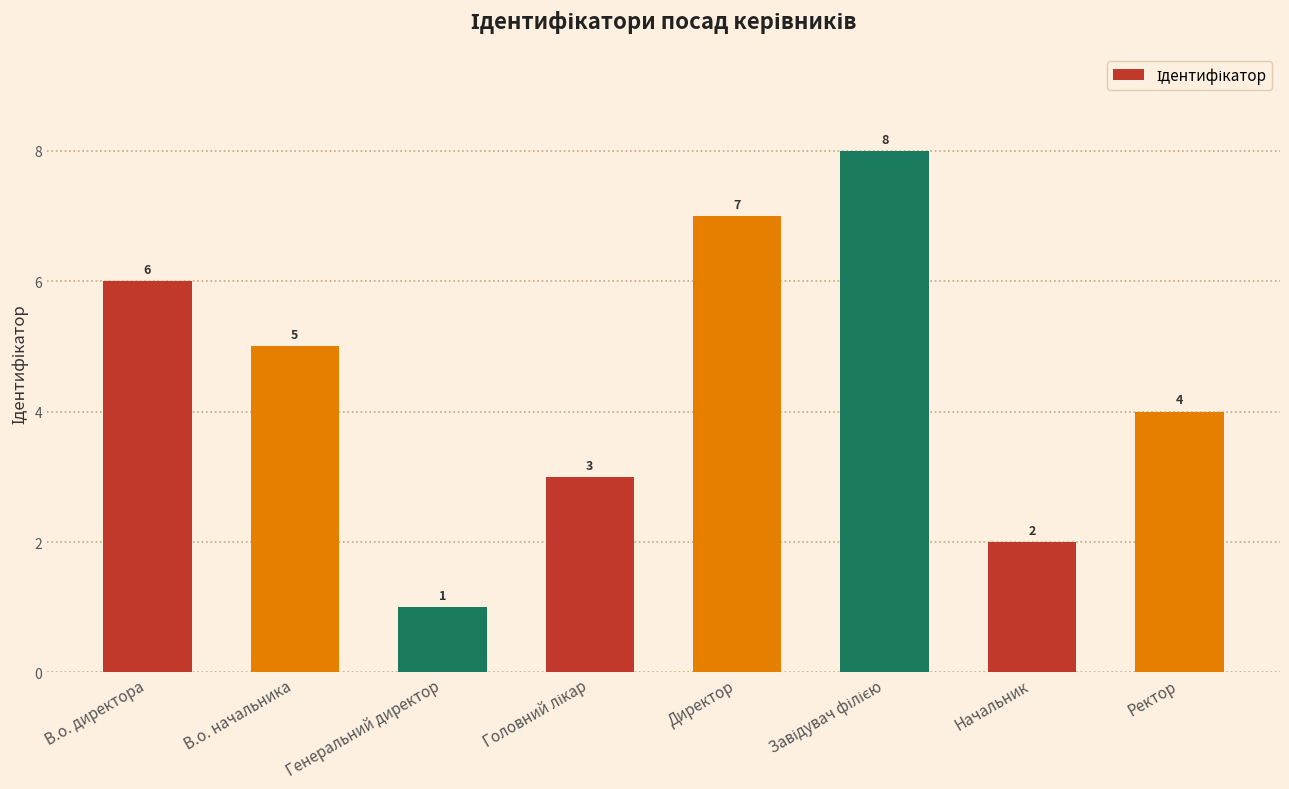

The value at В.о. директора is 6. True or false?

True